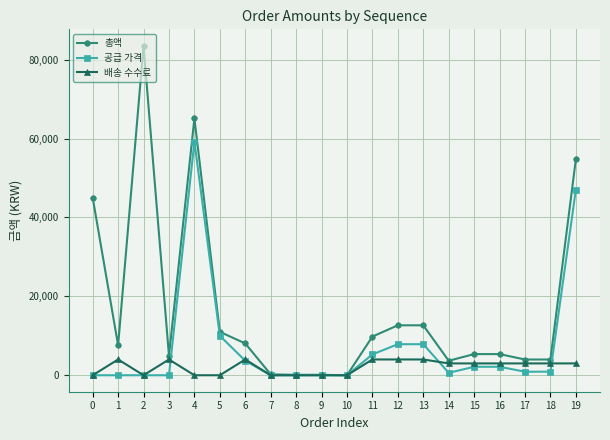

Is this an area chart (filled region under the line)?

No